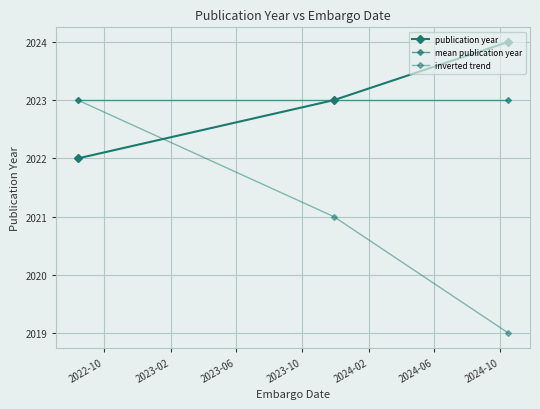

How many data points does each series have?

3